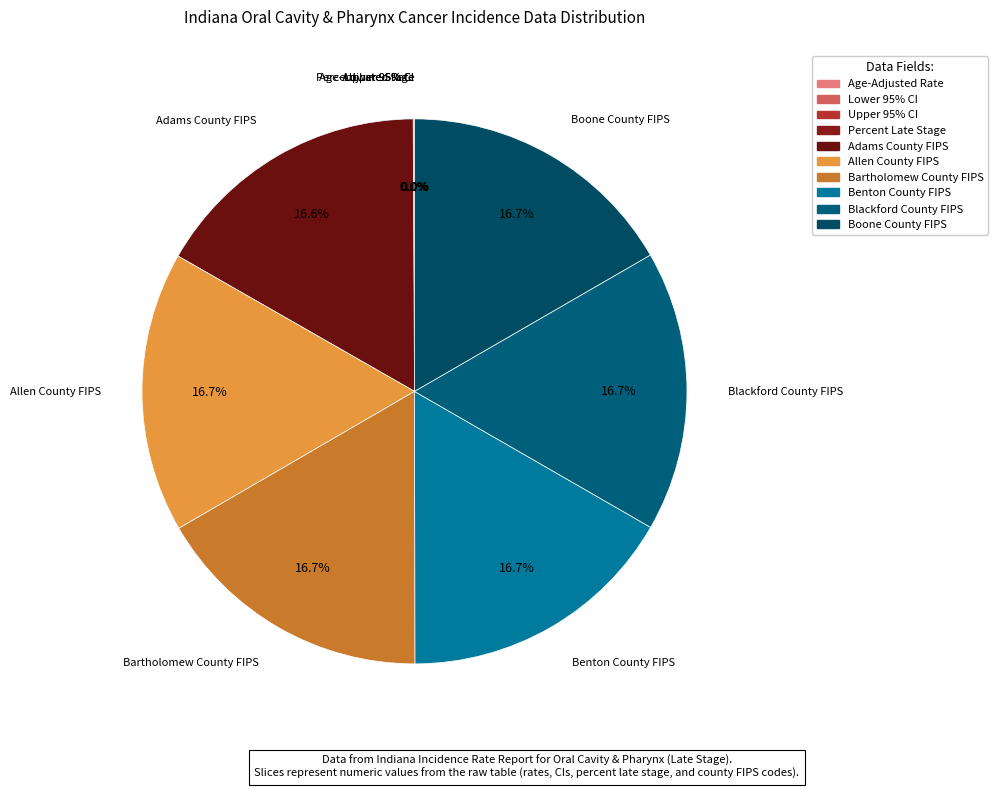

What is the total percentage of Lower 95% CI and Allen County FIPS?

16.7%